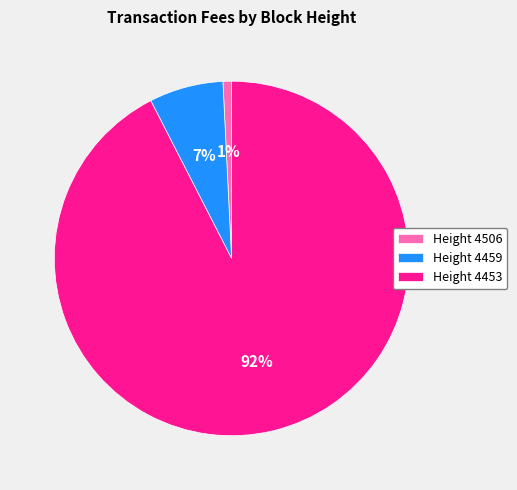

To the nearest percent, what portion does Height 4453 represent?

92%